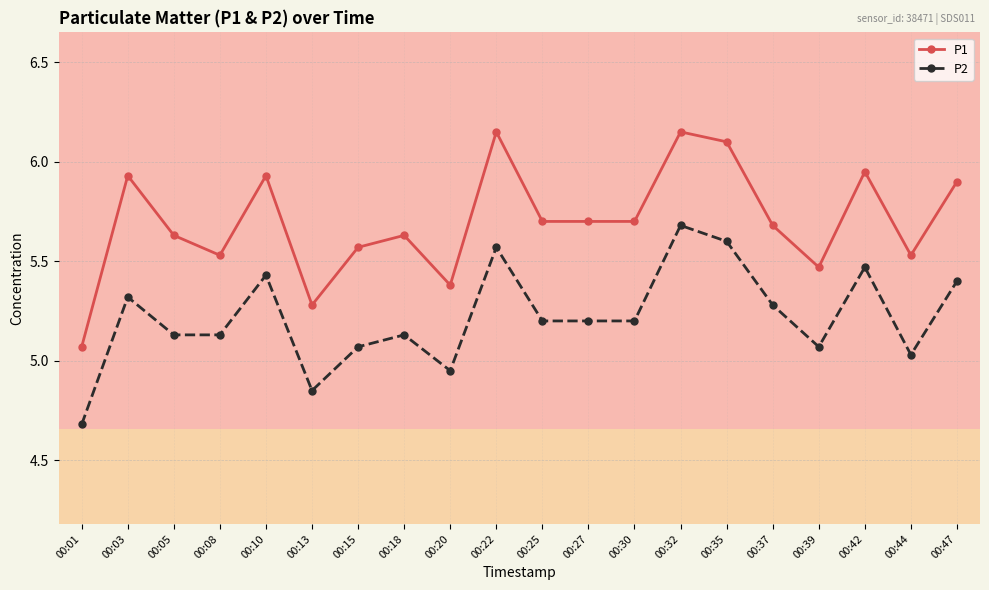

Where does the P2 series first go above 5?

00:03